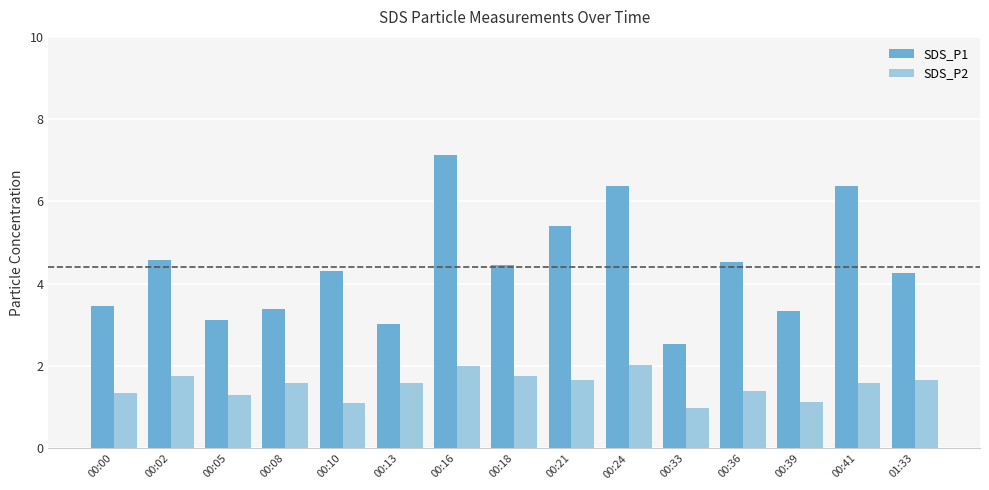

How many bars are there in each group?

2